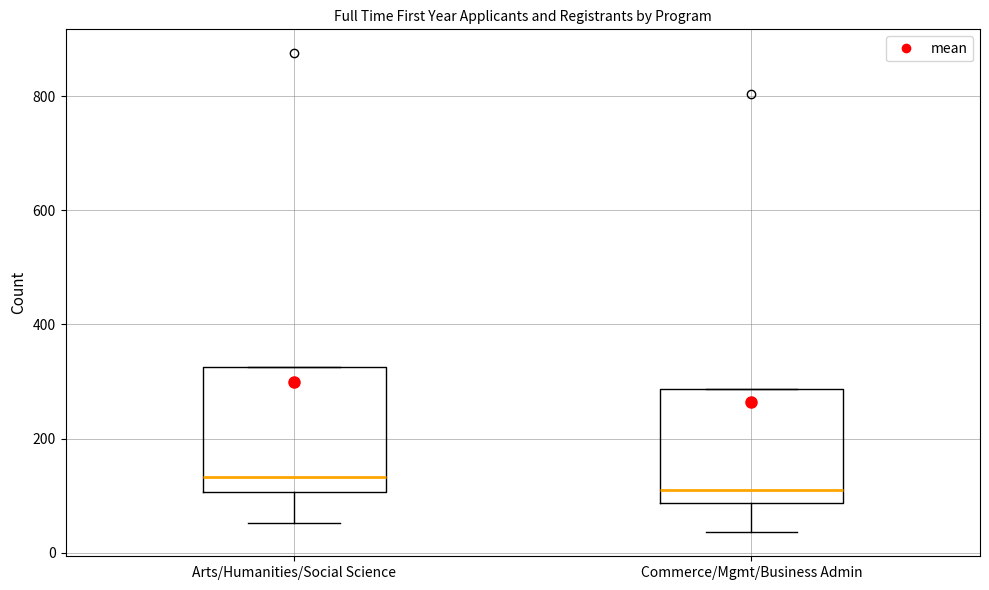

Reading left to right, read every box against the y-axis: the position of its median line, the range the box covers, and the ends of its whiskers. The values are not printed on the chart, so give them approximately, as read against the axis.

Arts/Humanities/Social Science: median 140, box 100 to 320, whiskers 60 to 320
Commerce/Mgmt/Business Admin: median 120, box 80 to 280, whiskers 40 to 280